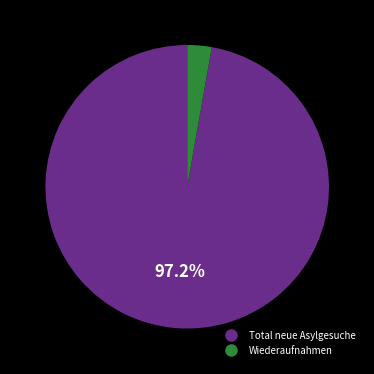

Is there a majority slice in this chart?

Yes